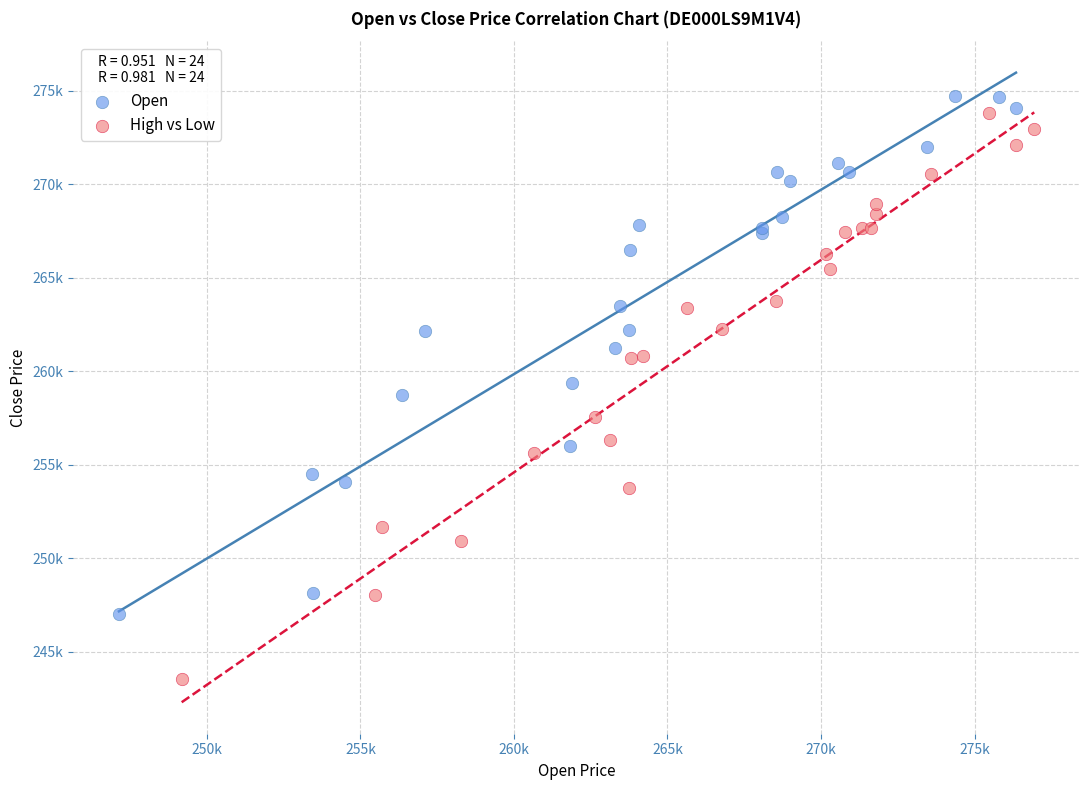

Which series contains the highest Y value?

Open